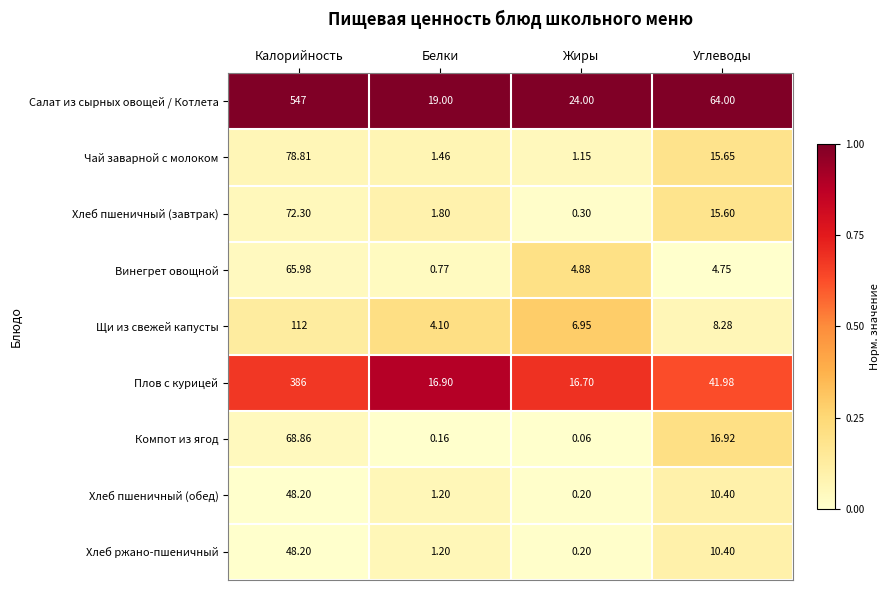

Which category has the lowest value across all series?

Жиры